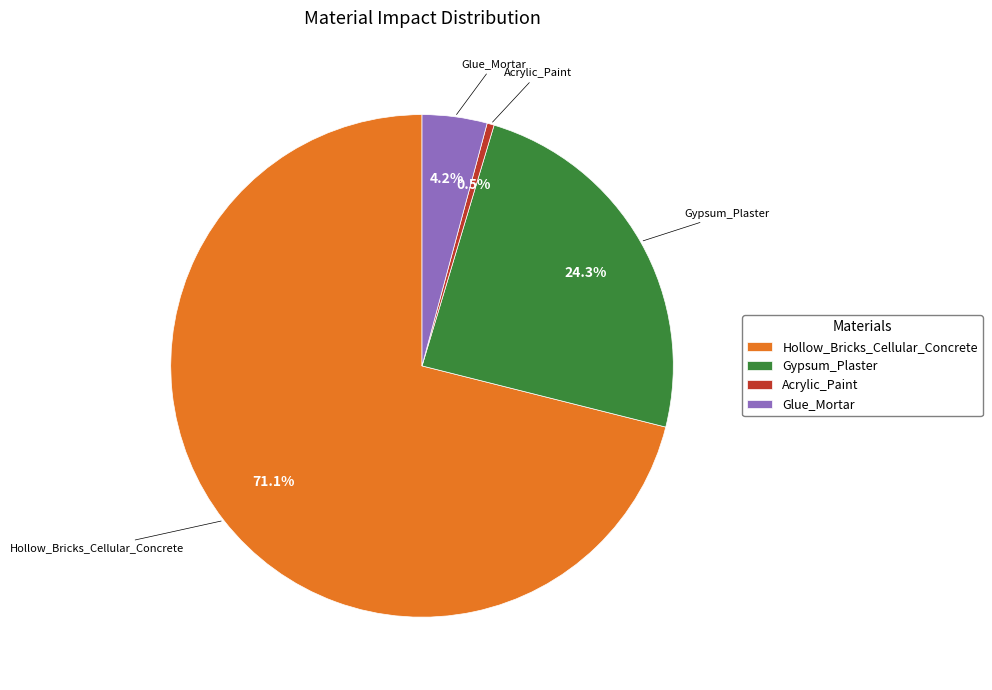

Which category accounts for the majority?

Hollow_Bricks_Cellular_Concrete